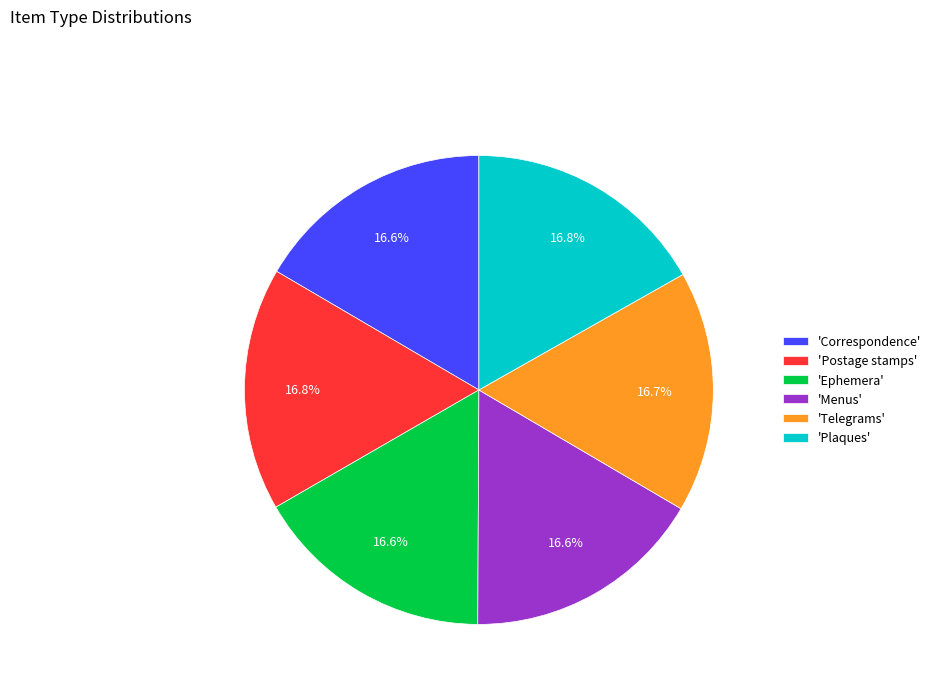

Count the number of slices in the pie.

6